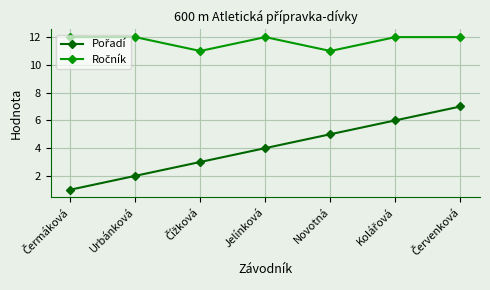

Count the number of categories in the chart.

7